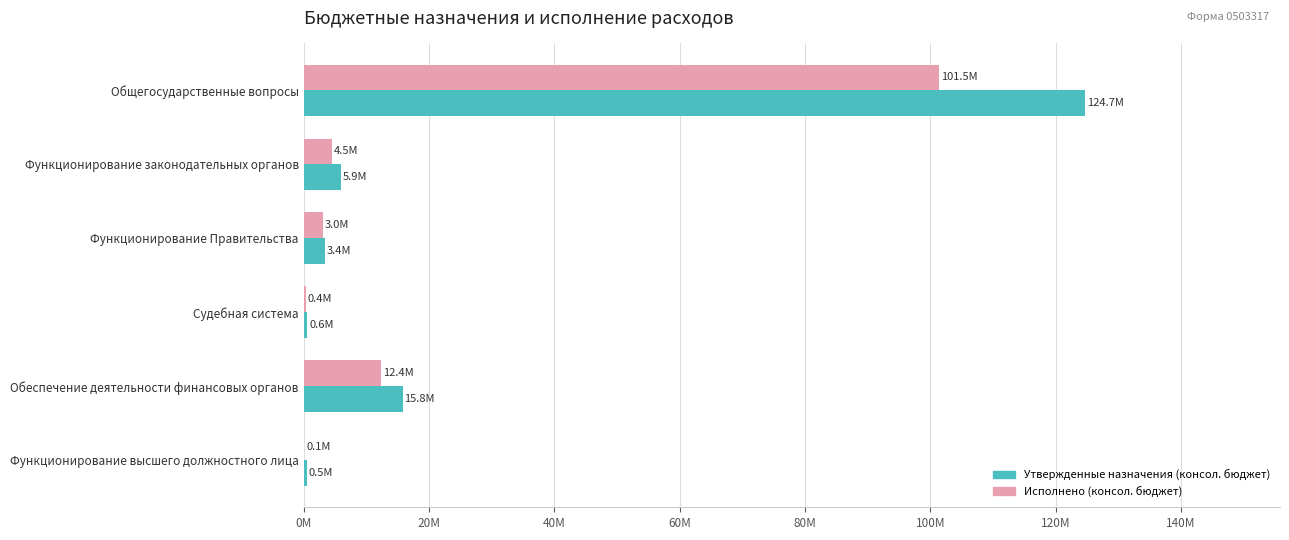

What are all the series names shown in the legend?

Утвержденные назначения (консол. бюджет), Исполнено (консол. бюджет)